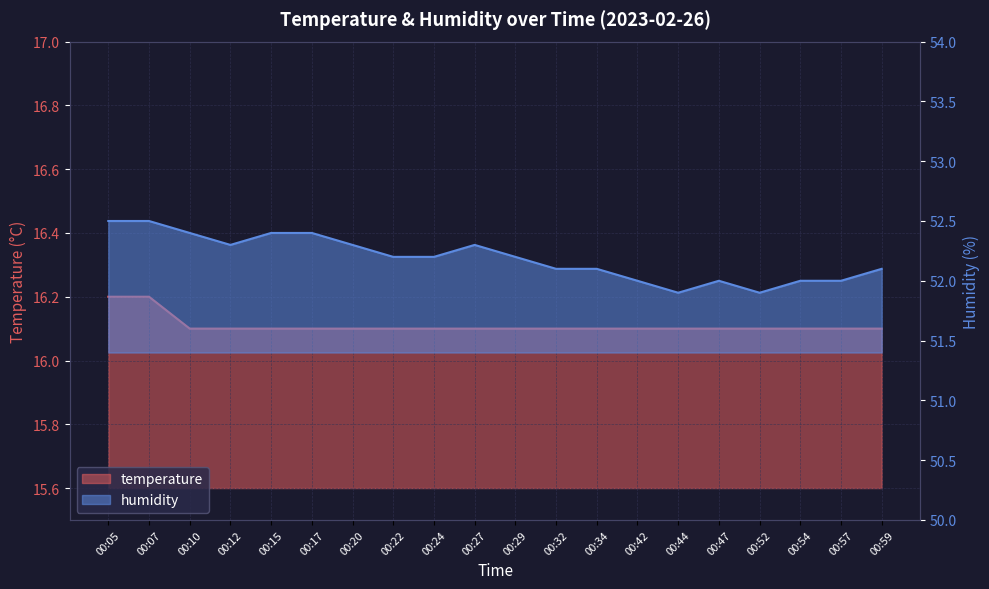

Rank the series by their average value, from lowest to highest.

temperature, humidity